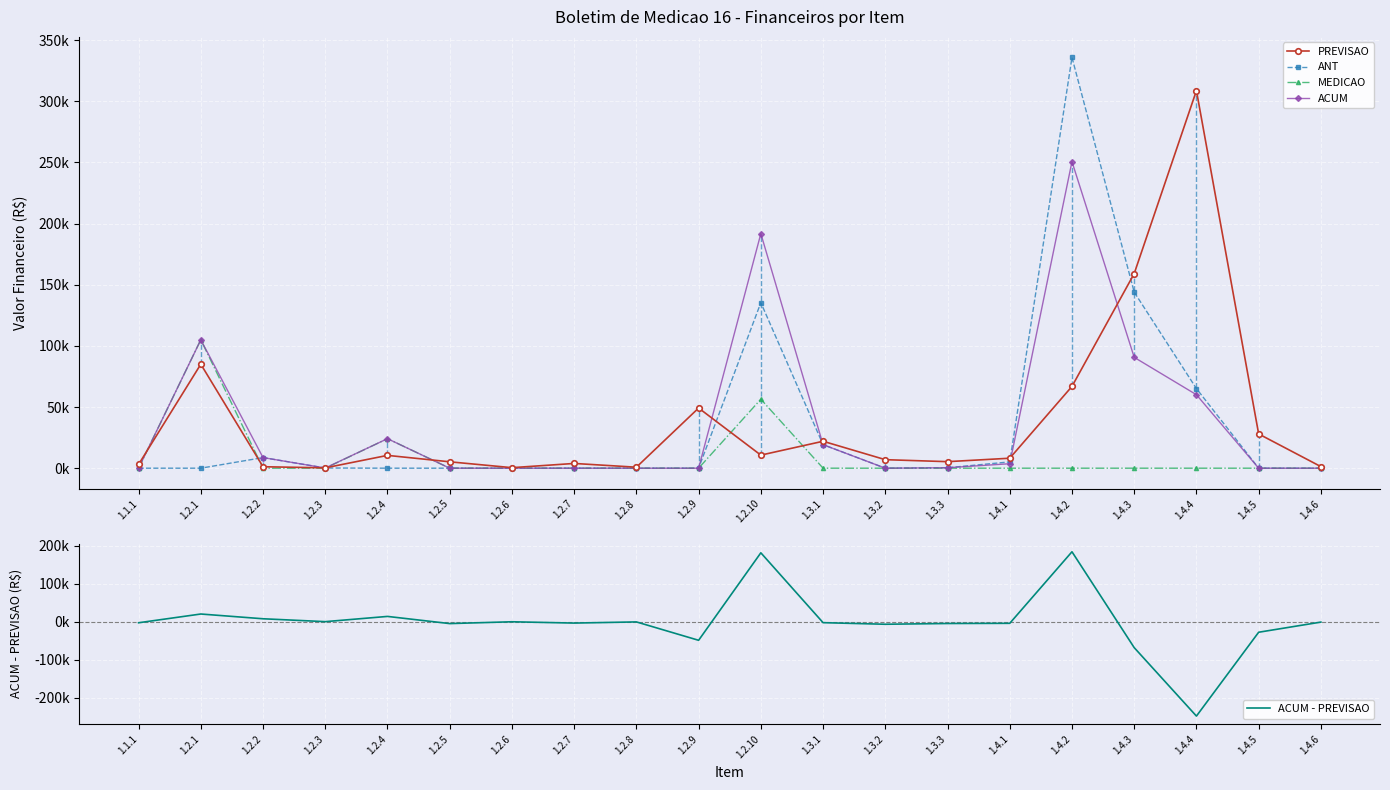

Which category has the lowest value in the PREVISAO series?

1.2.3